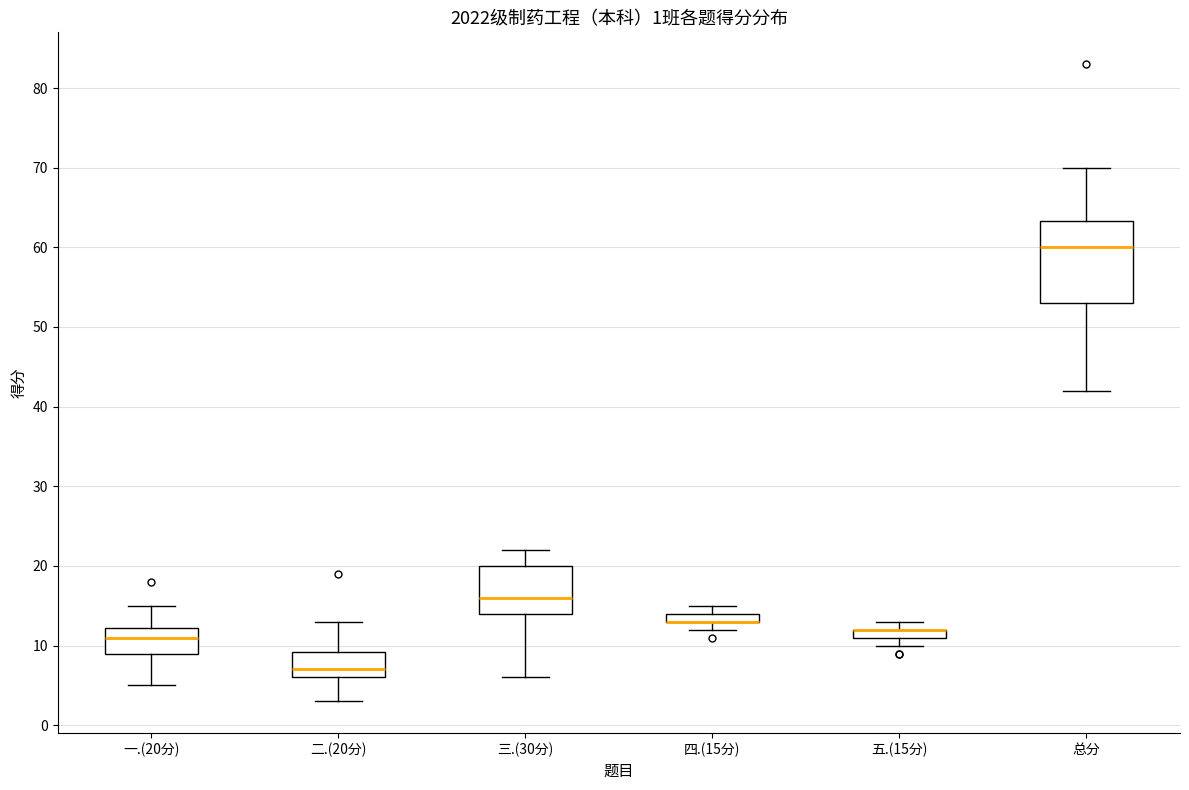

Comparing the boxes themselves (not the whiskers), which one is the tallest?

总分